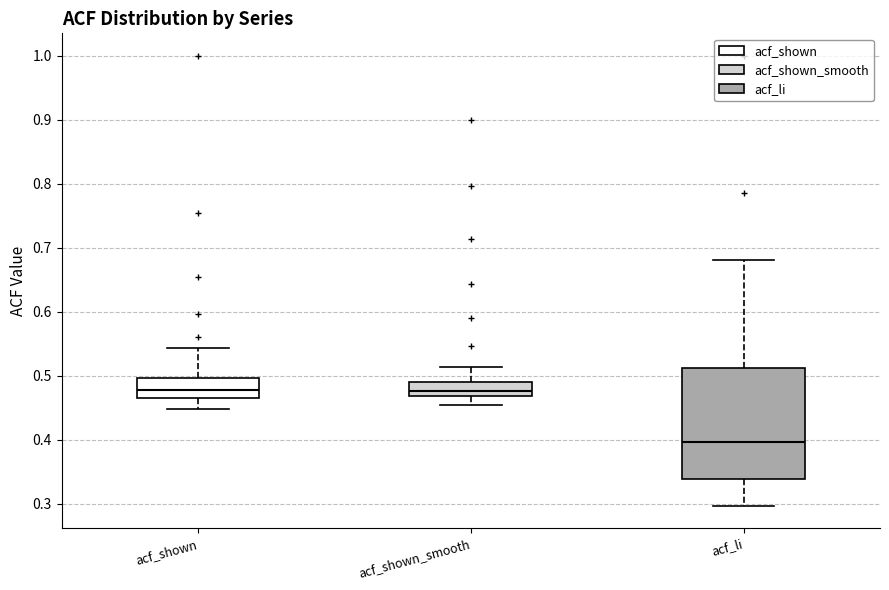

Reading left to right, read every box against the y-axis: the position of its median line, the range the box covers, and the ends of its whiskers. The values are not printed on the chart, so give them approximately, as read against the axis.

acf_shown: median 0.48, box 0.47 to 0.50, whiskers 0.45 to 0.54
acf_shown_smooth: median 0.48, box 0.47 to 0.49, whiskers 0.45 to 0.51
acf_li: median 0.40, box 0.34 to 0.51, whiskers 0.30 to 0.68